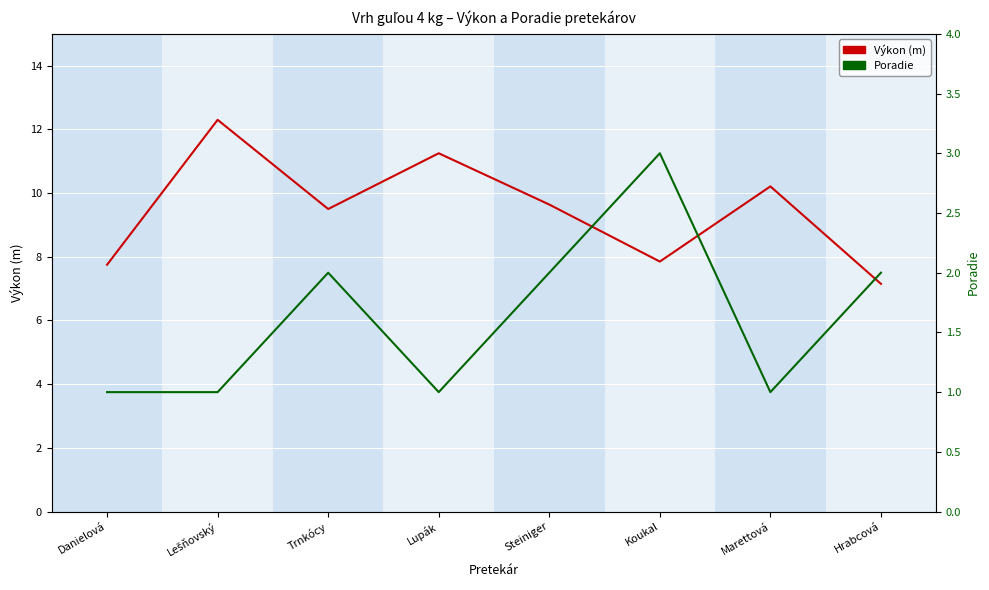

What is the value of the Poradie point at the 7th from the left?

1.0